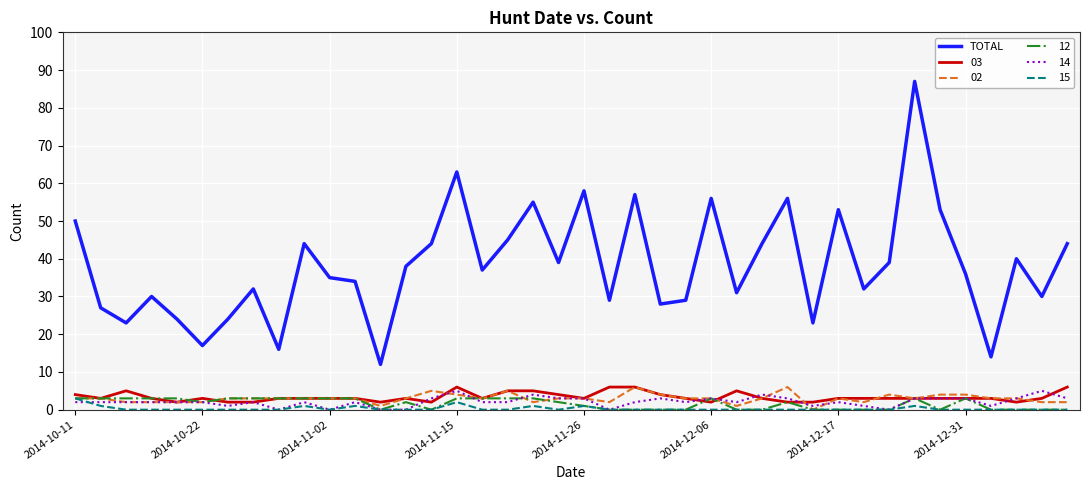

Which series has the largest range (max minus min)?

TOTAL